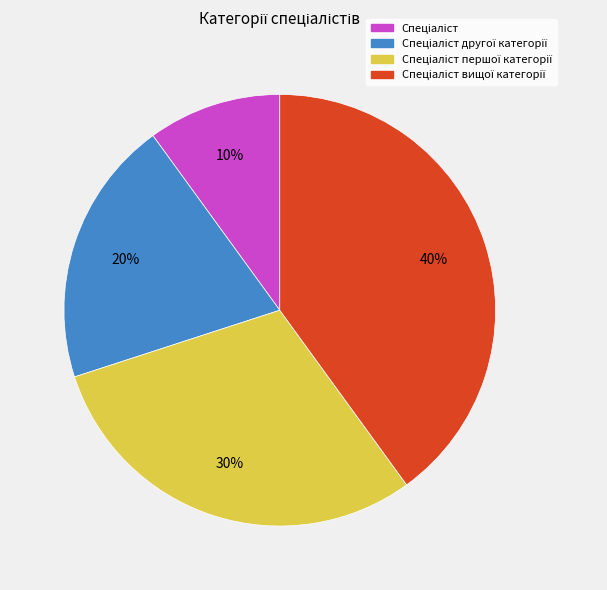

Does any single category account for the majority?

No